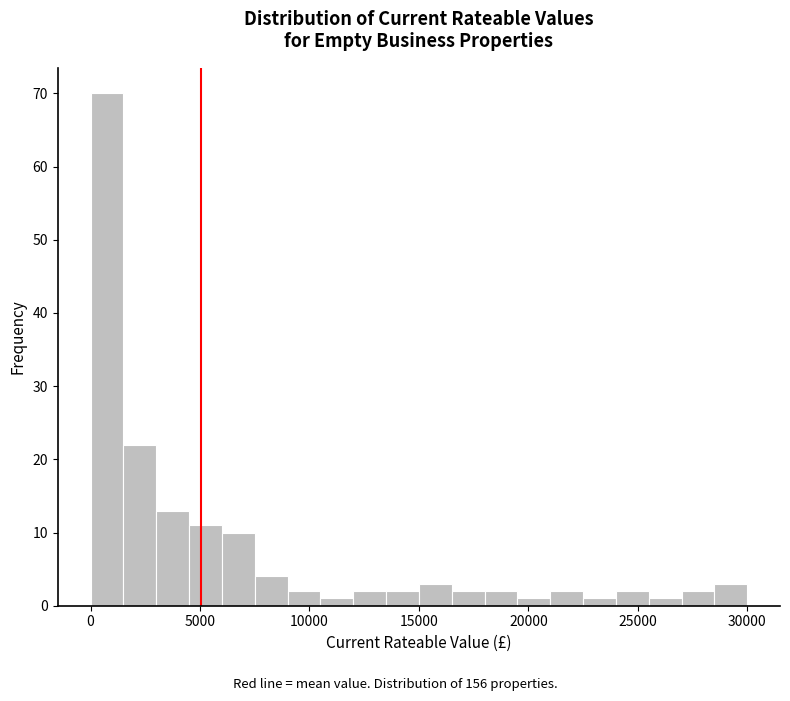

Read against the x-axis, roughly where is the centre of the tallest bar?

1000